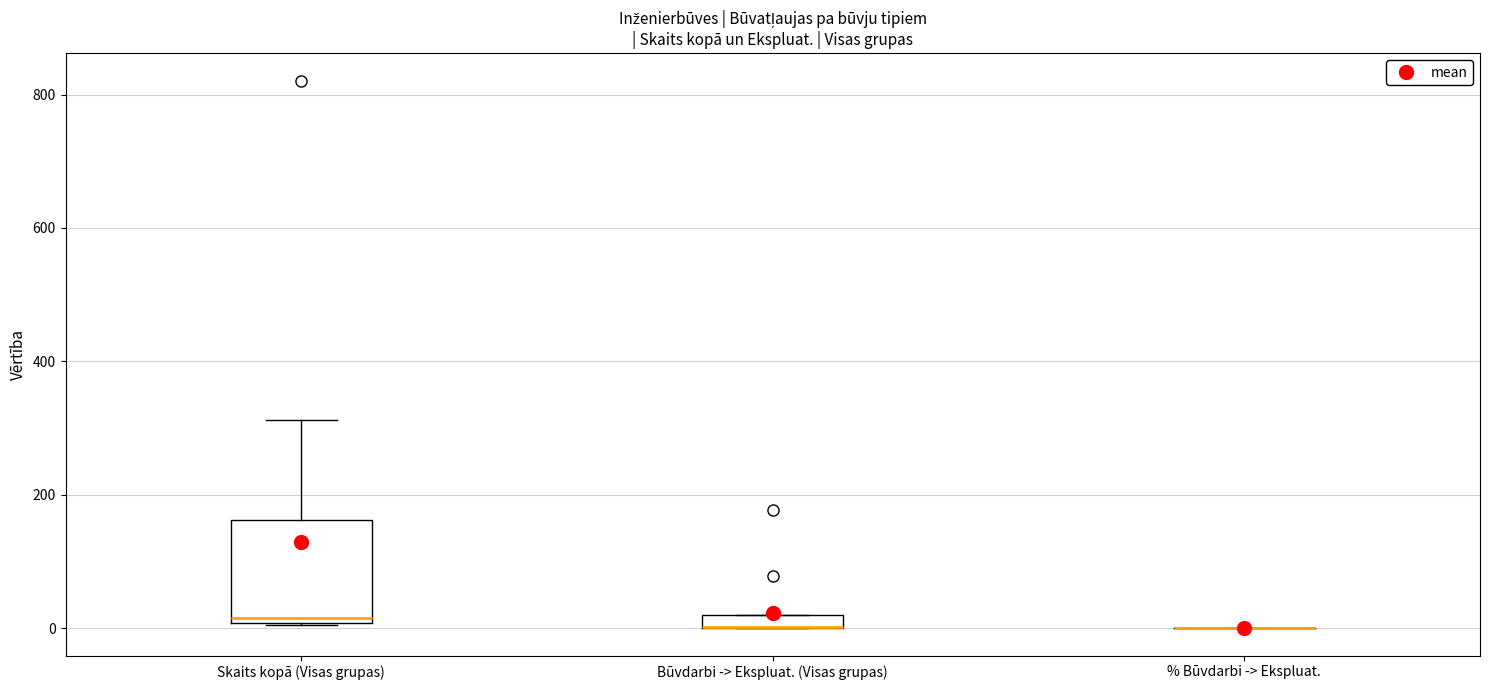

Where does the upper whisker of the box for Skaits kopā (Visas grupas) end on the y-axis? The values are not printed on the chart, so give them approximately, as read against the axis.

320